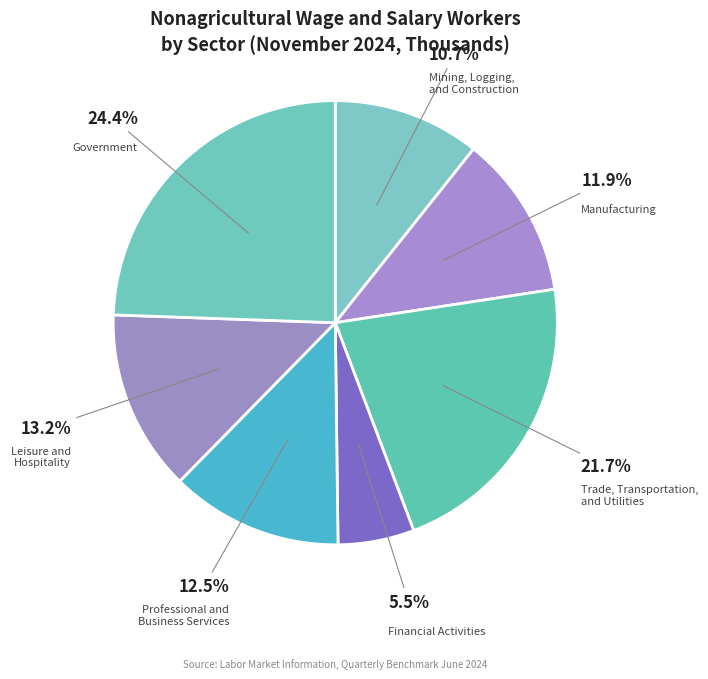

How many slices are in this pie chart?

7